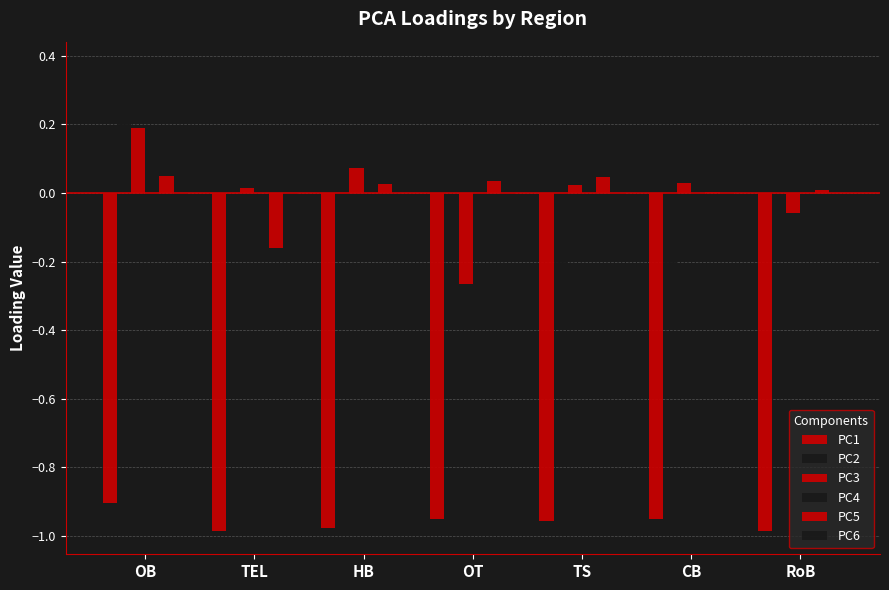

How many values in PC3 are above zero?

5